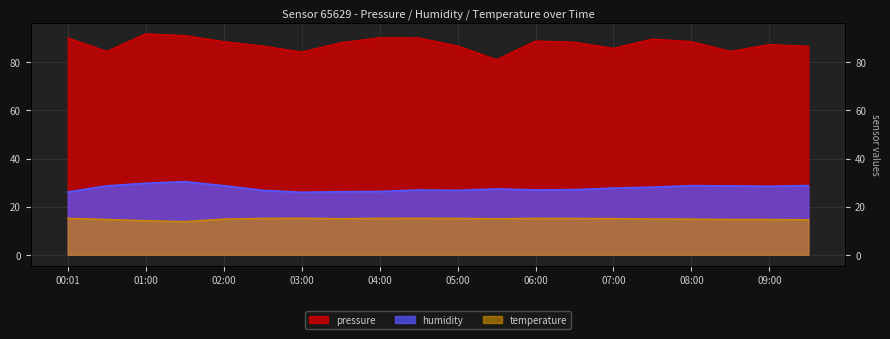

The value of pressure at 01:00 is 26.8. True or false?

False